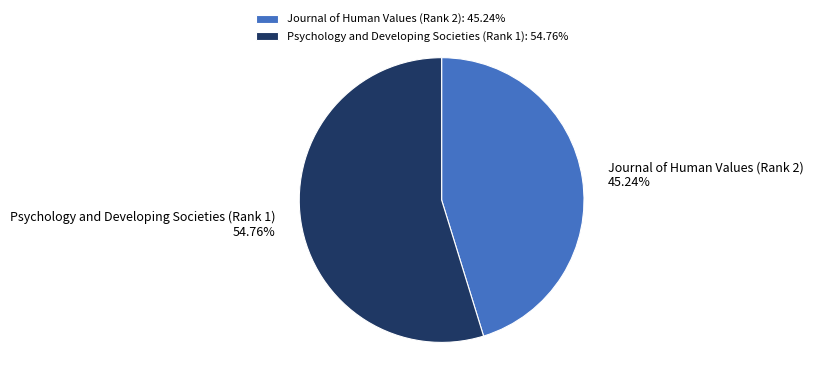

Is there any slice that represents more than half of the pie?

Yes